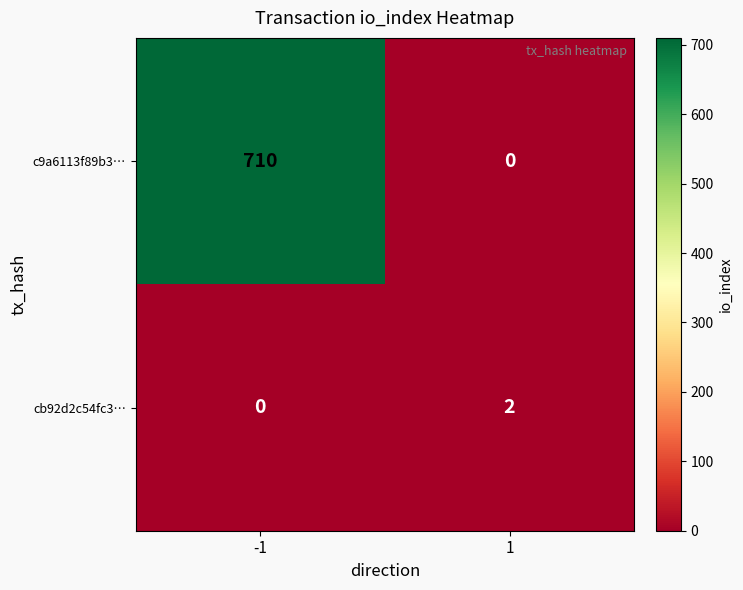

What is the total value across all series at -1?

710